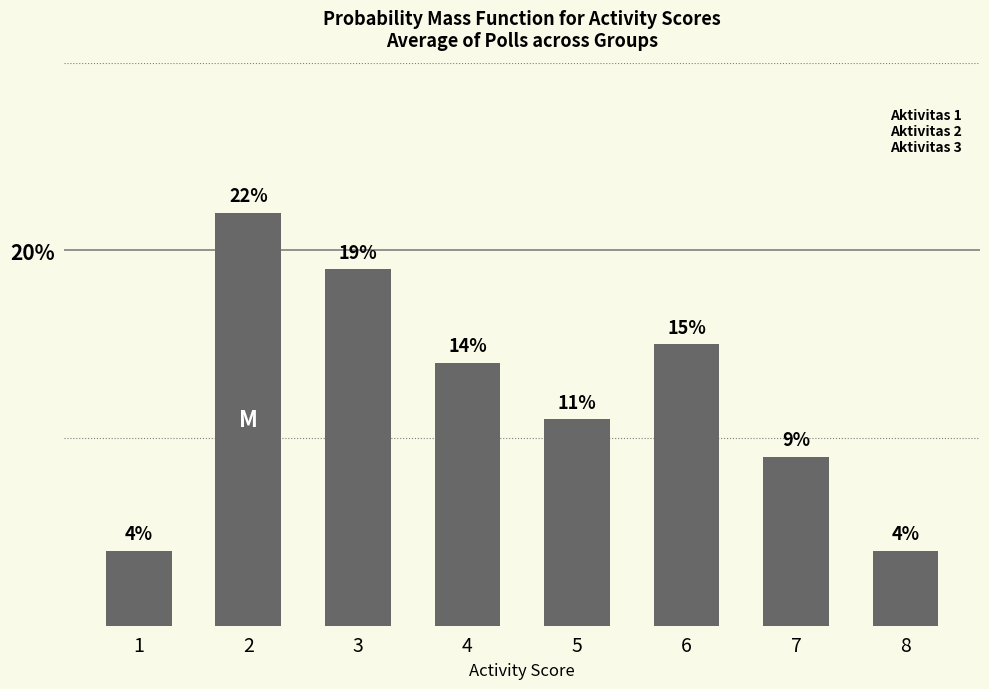

Are the bars horizontal?

No